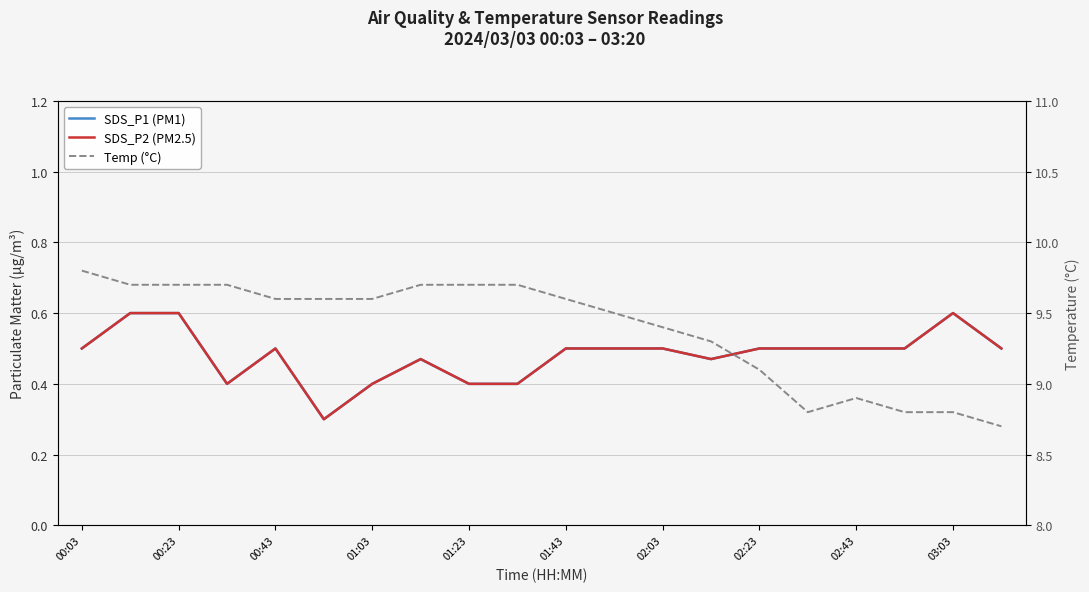

The SDS_P2 (PM2.5) series shows 0.1 at 00:43. True or false?

False